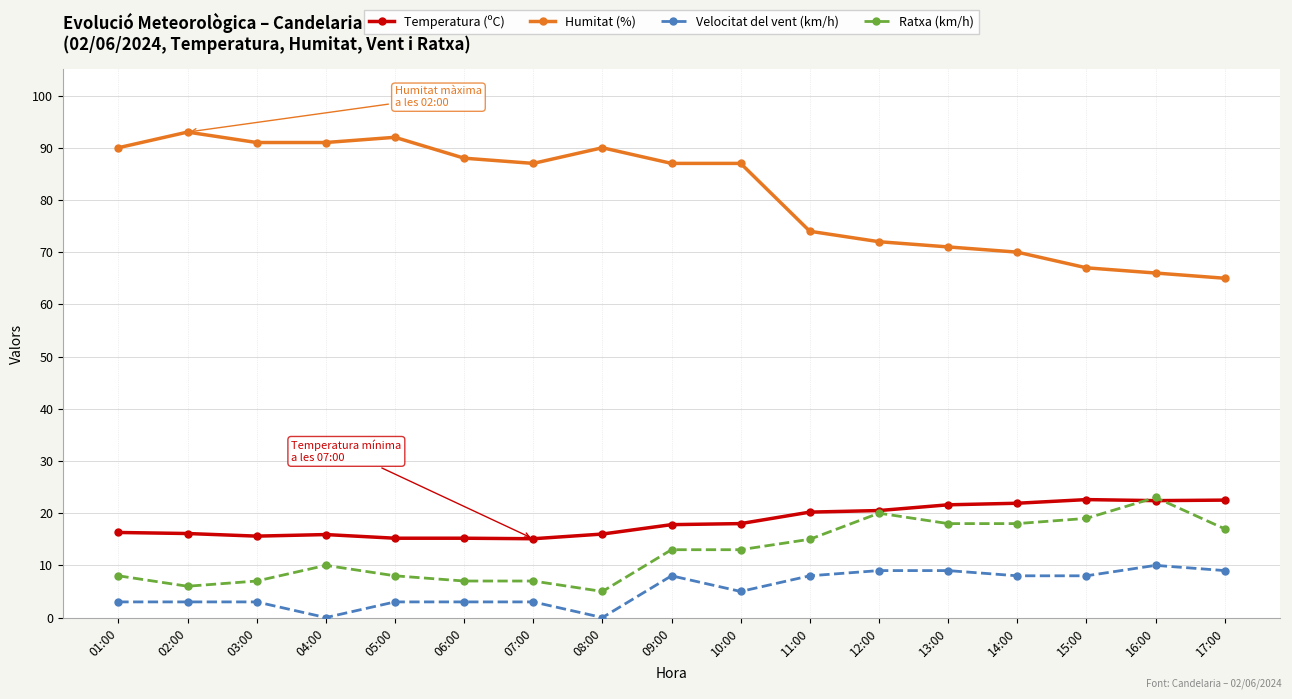

At 05:00, list the series in order from largest to smallest.

Humitat (%), Temperatura (ºC), Ratxa (km/h), Velocitat del vent (km/h)